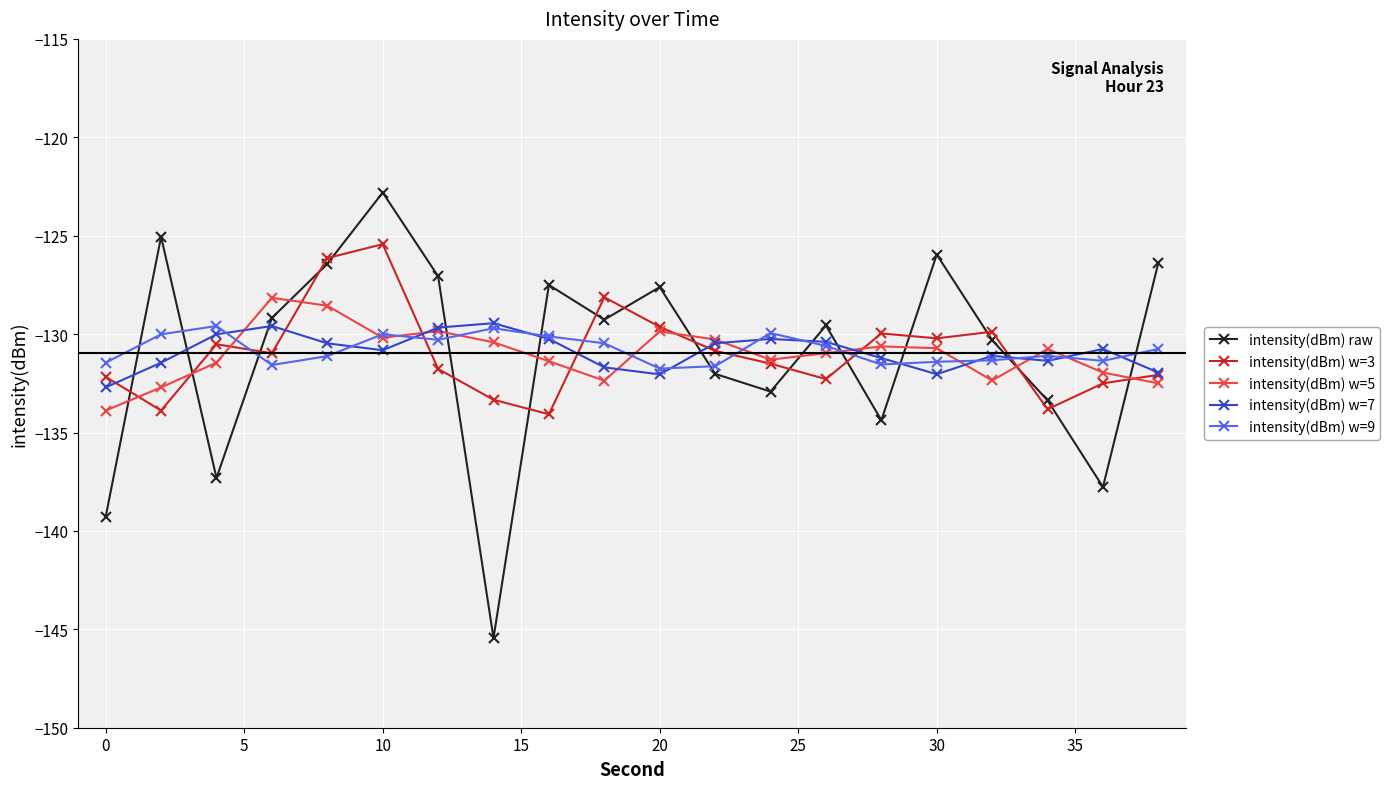

How many intersections are there between intensity(dBm) w=9 and intensity(dBm) raw?

11